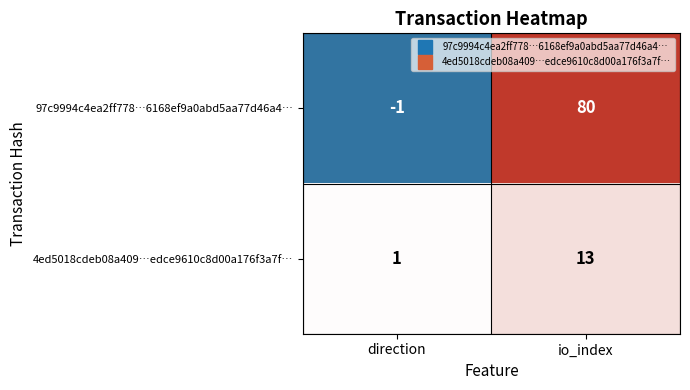

Which category has the lowest value across all series?

direction